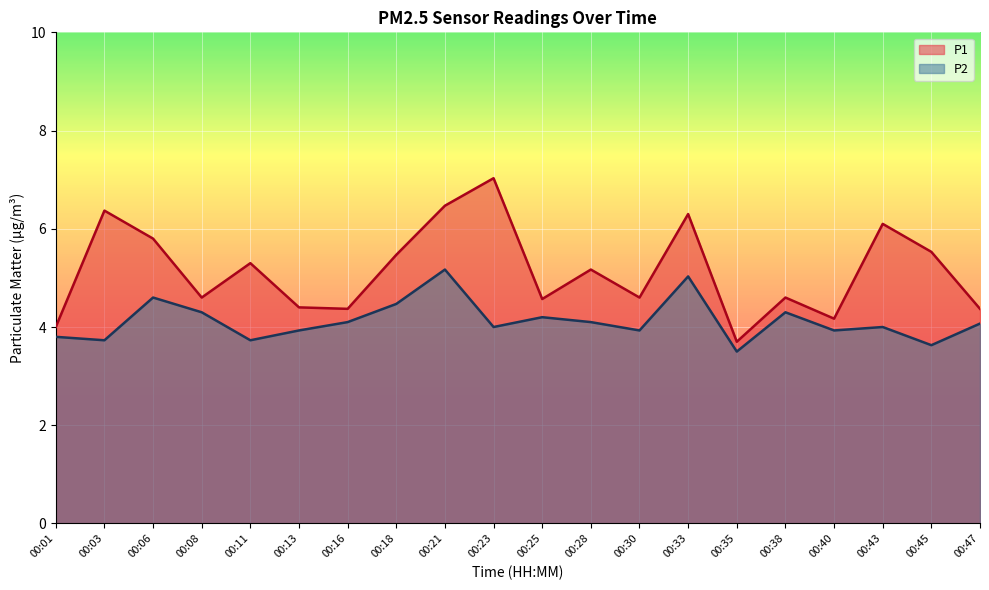

Which series has the largest range (max minus min)?

P1